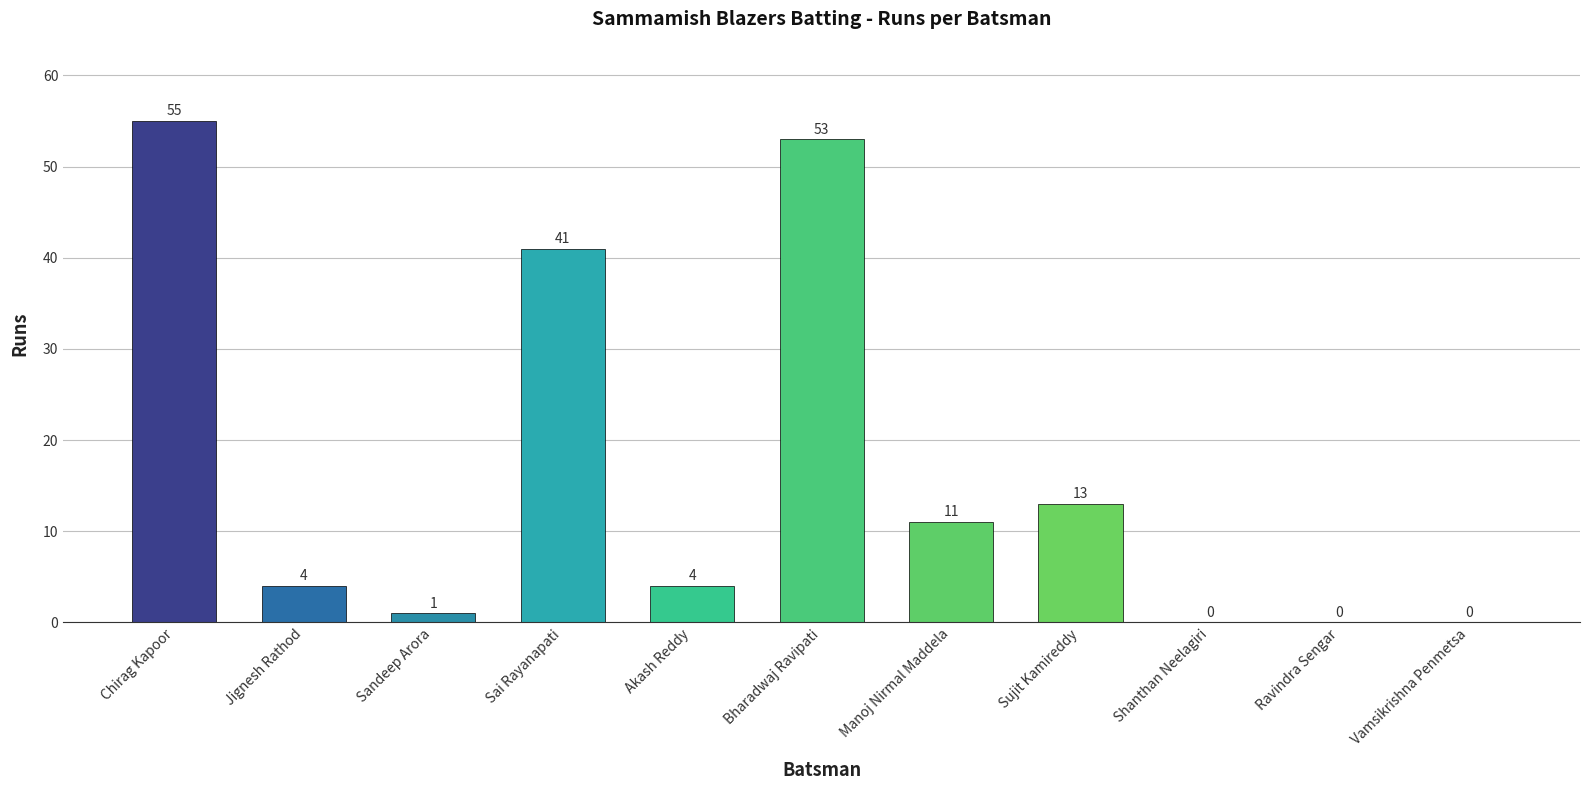

How many values are above zero?

8